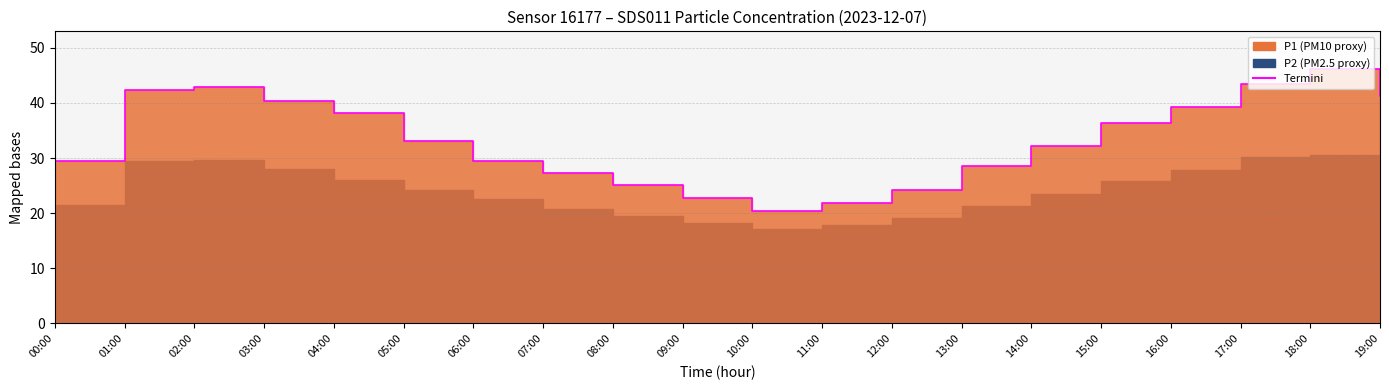

What is the label of the 20th point from the right?

00:00